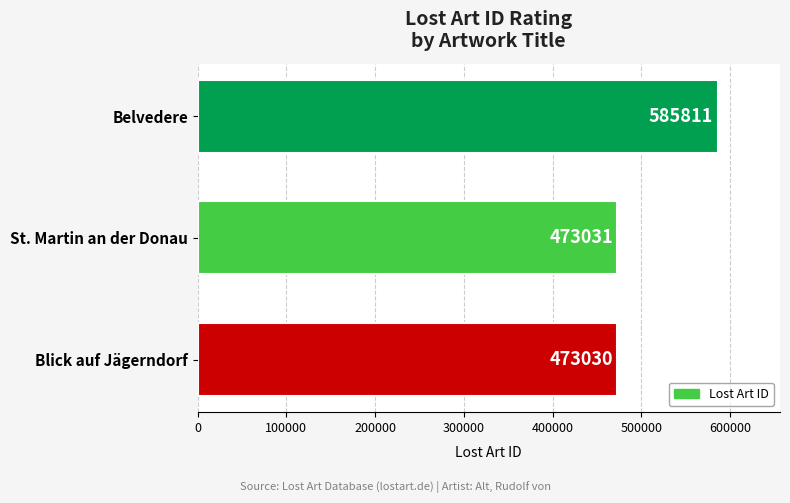

How many values are below 473031?

1